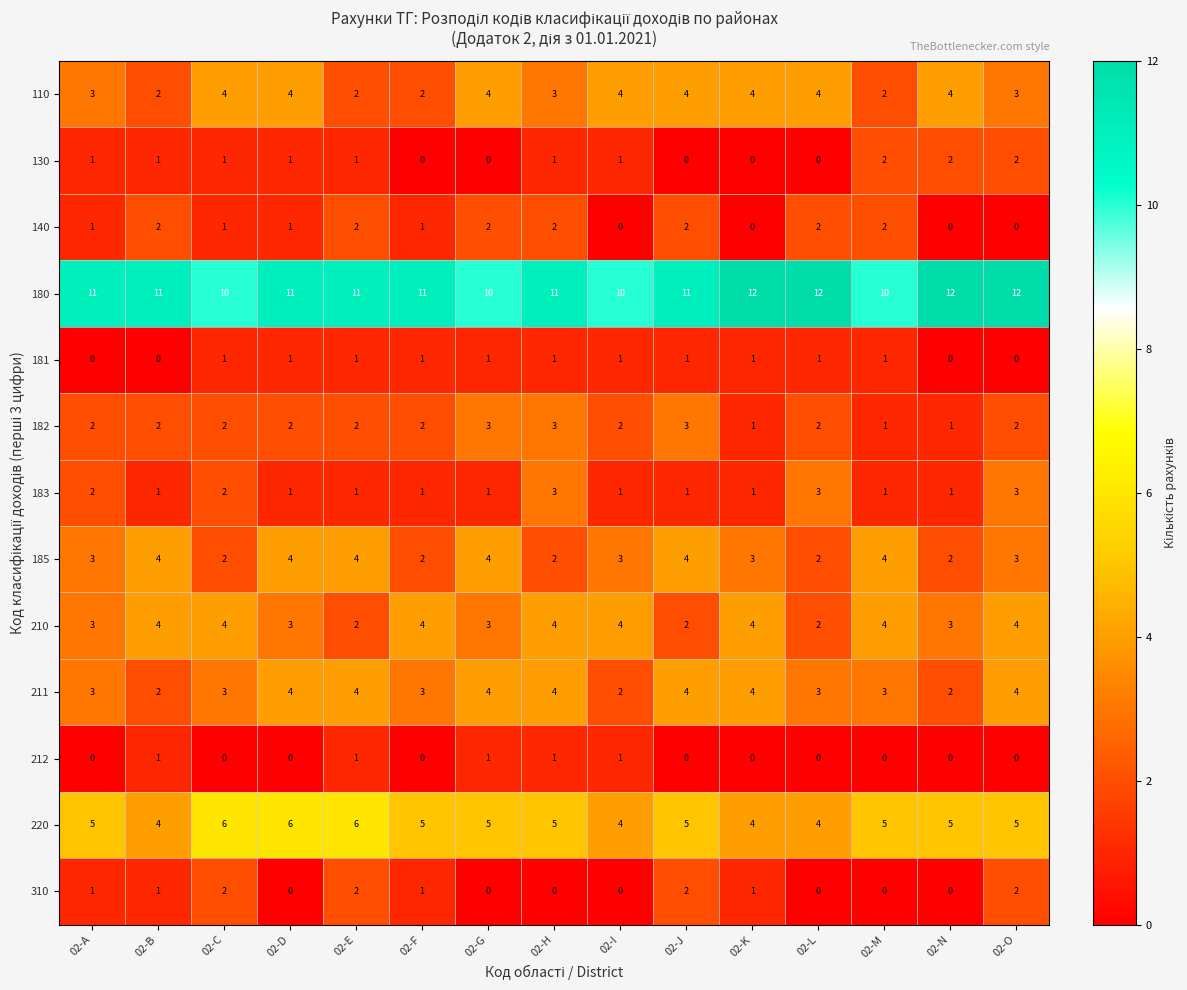

Count the 185 values in the range 2 to 4.

15